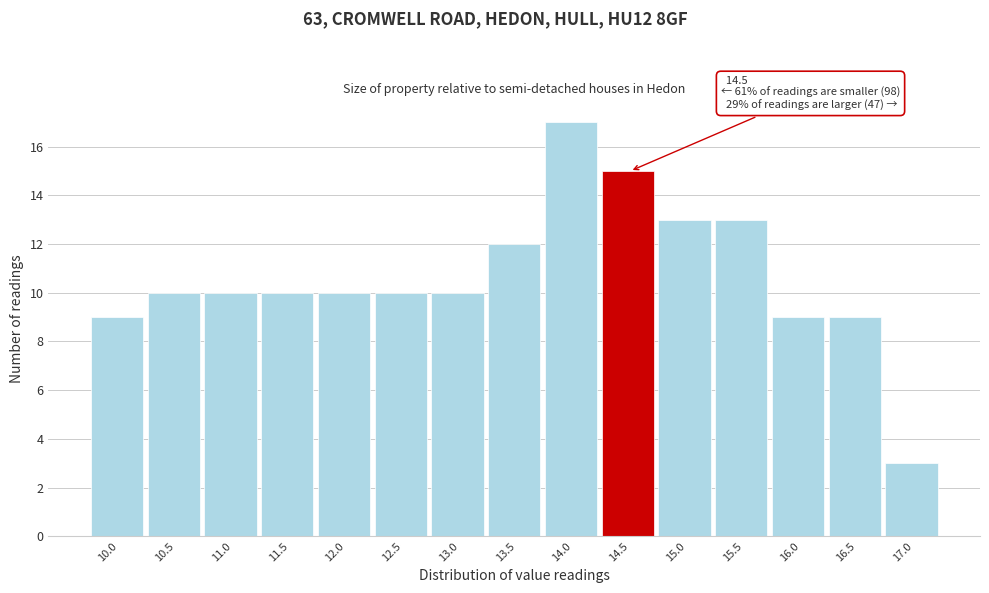

Reading left to right, what are all the values shown in this chart?

9	10	10	10	10	10	10	12	17	15	13	13	9	9	3